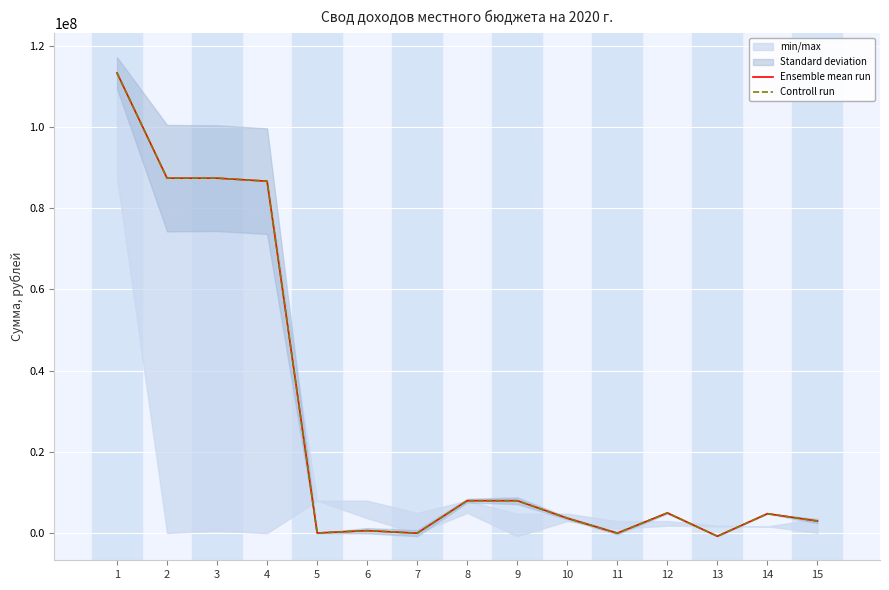

Rank the categories by Controll run value from lowest to highest.

13, 11, 7, 5, 6, 15, 10, 14, 12, 8, 9, 4, 2, 3, 1